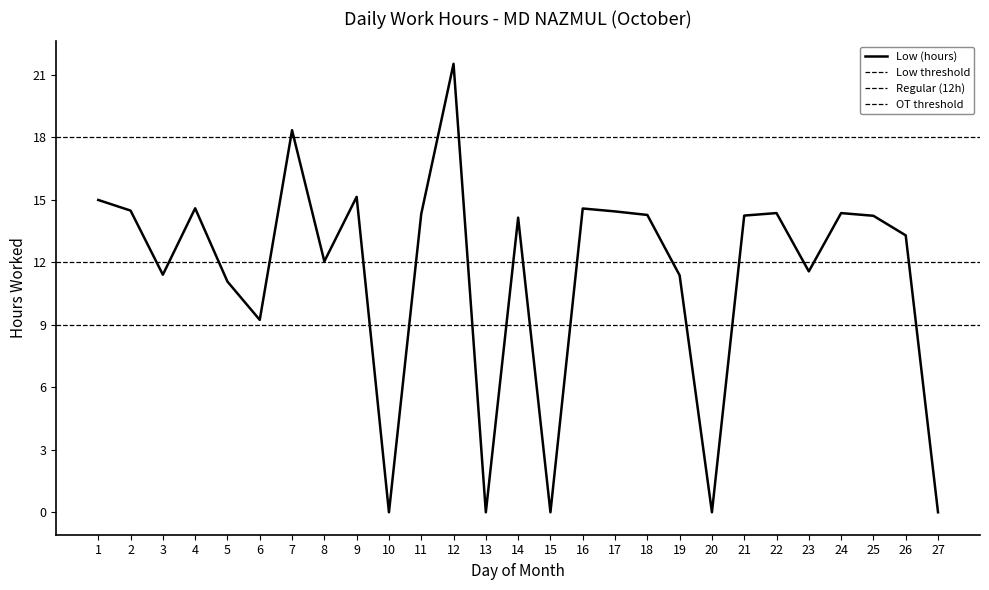

Count the number of values greater than 14.

15